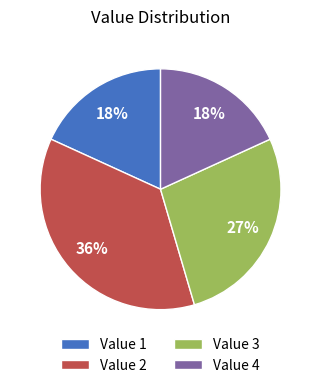

To the nearest percent, what is the difference between the largest and smallest slice percentages?

18%